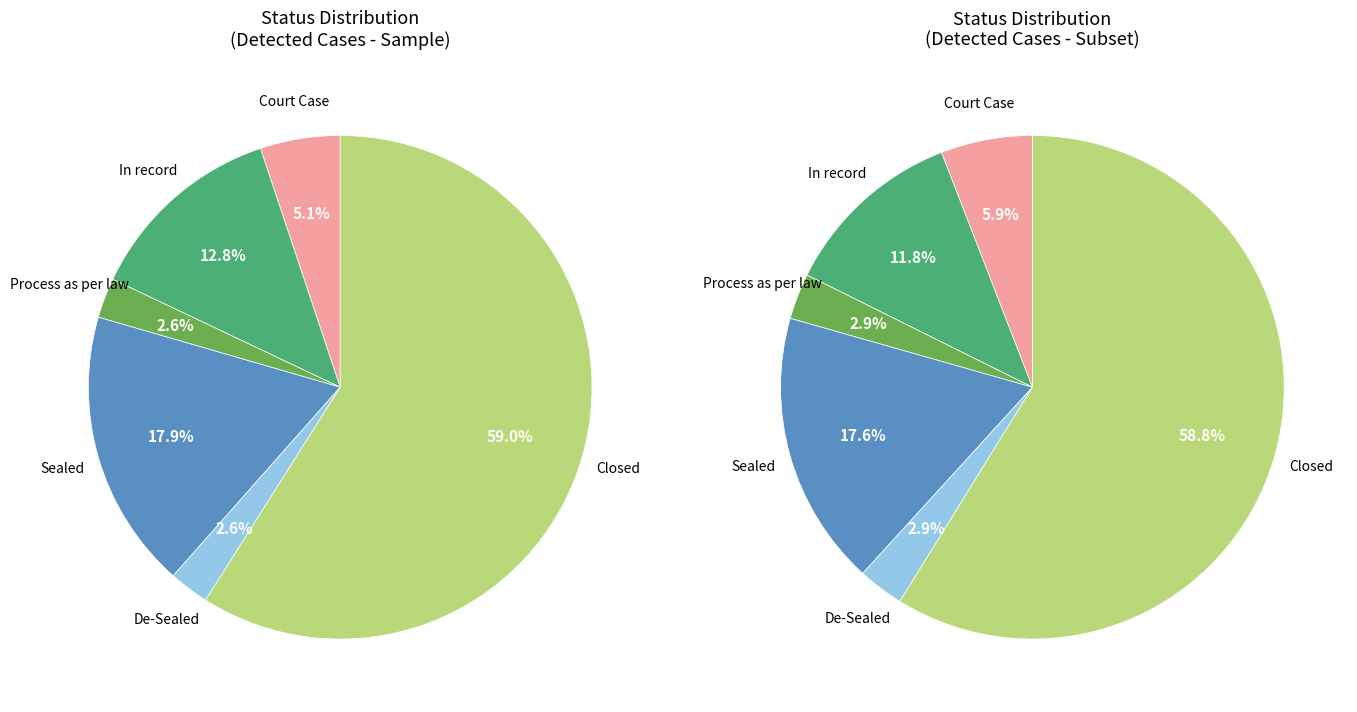

Which slice represents more than half of the pie?

Closed